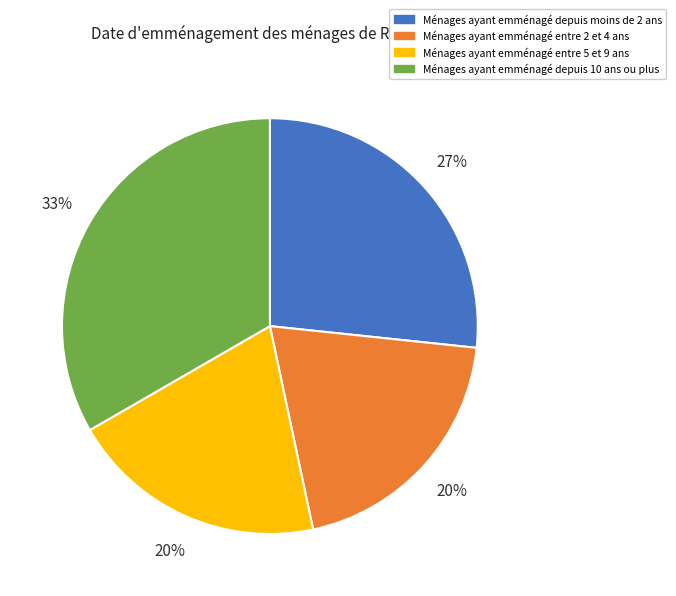

What percentage is the Ménages ayant emménagé depuis 10 ans ou plus slice, to the nearest percent?

33%